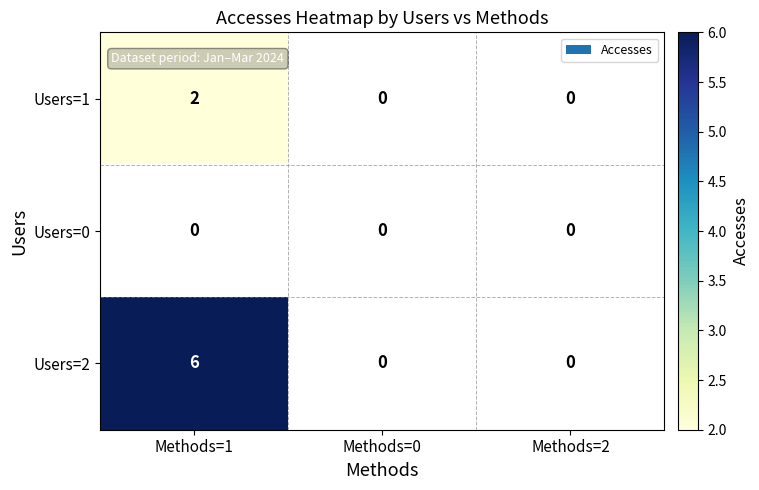

Is it true that Users=1 equals 3 at Methods=1?

False